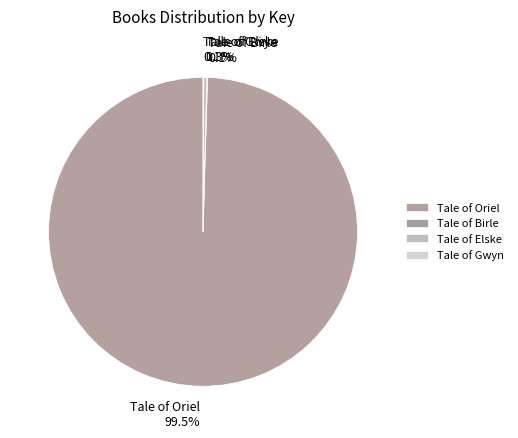

Is there any slice that represents more than half of the pie?

Yes